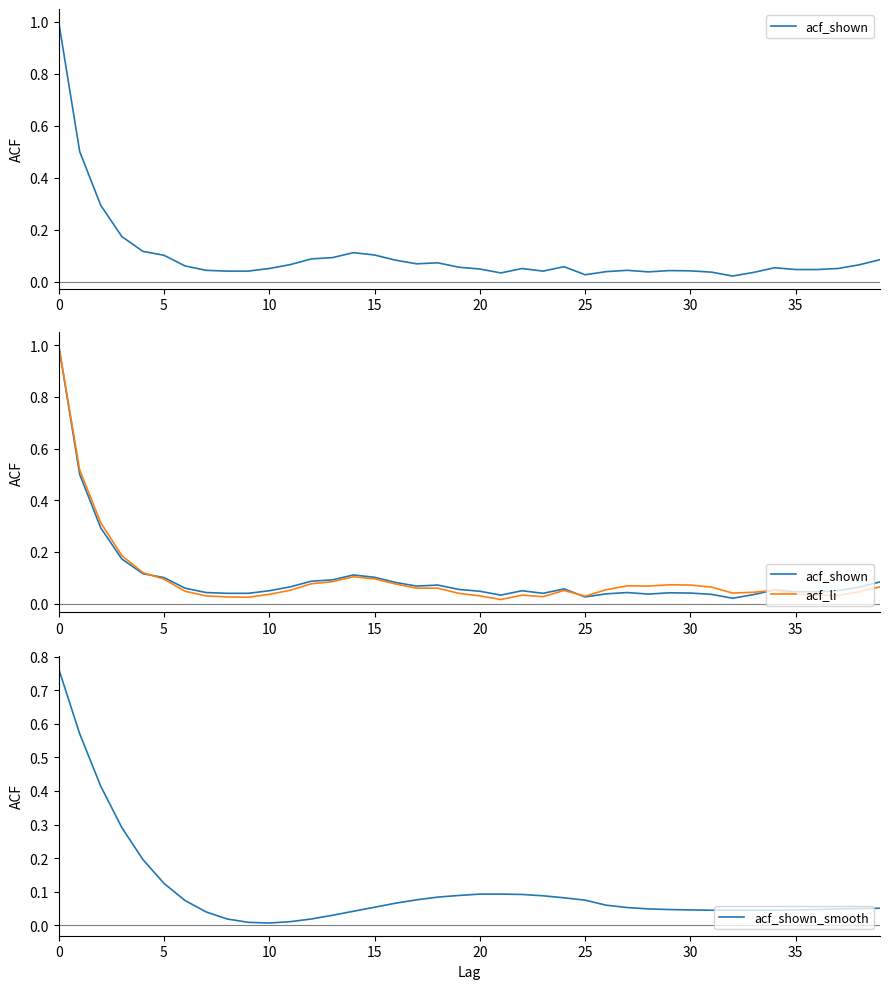

How many times do acf_shown and acf_li cross each other?

3